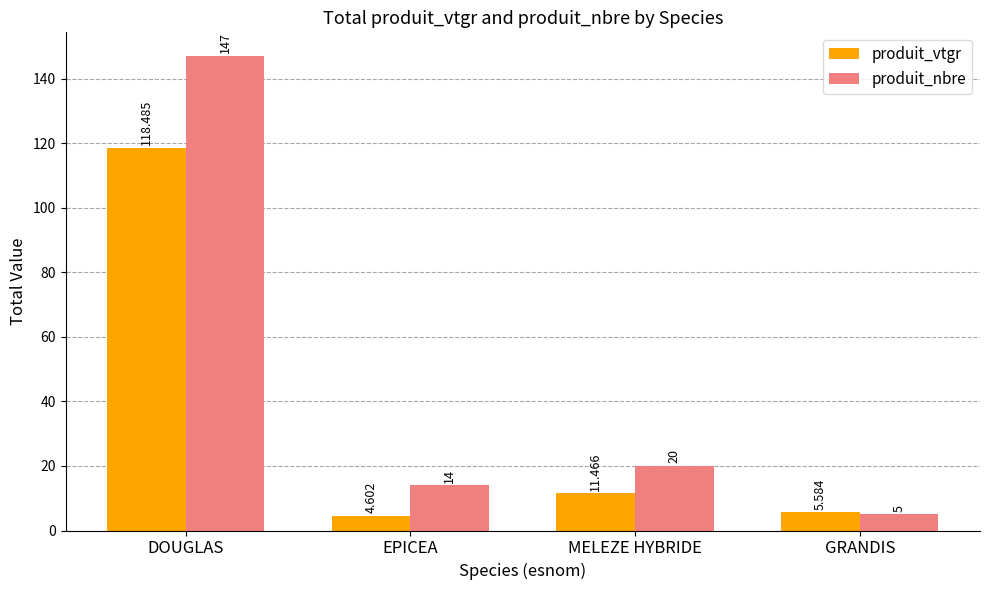

How many bars are there in total?

8